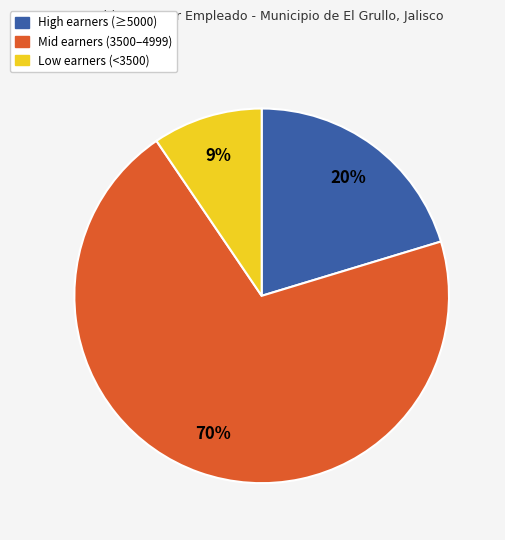

To the nearest percent, what is the average slice percentage?

33%